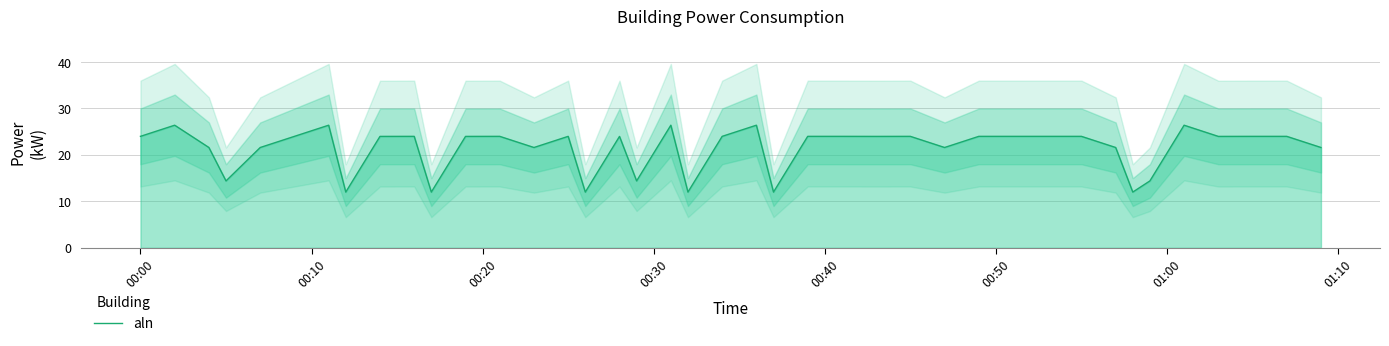

What is the sum of all values?

856.8